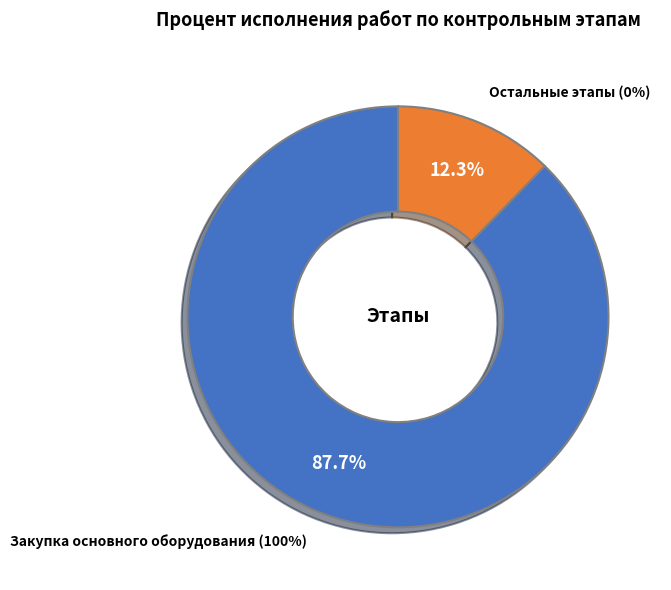

Does any single category account for the majority?

Yes